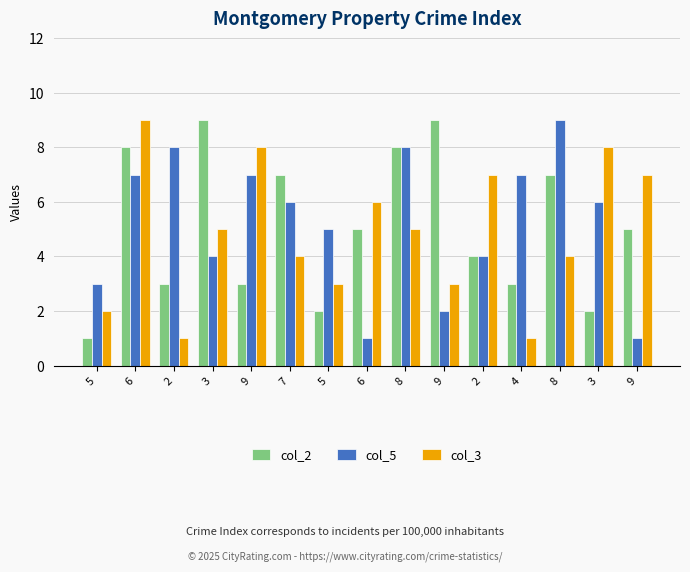

At which label does col_2 first exceed 5?

6